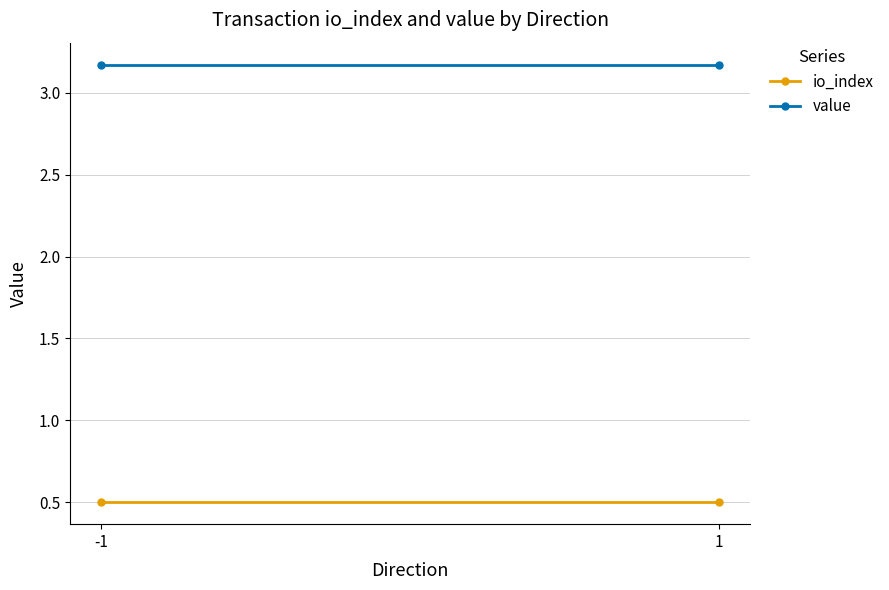

List the series in order of their peak value, lowest first.

io_index, value